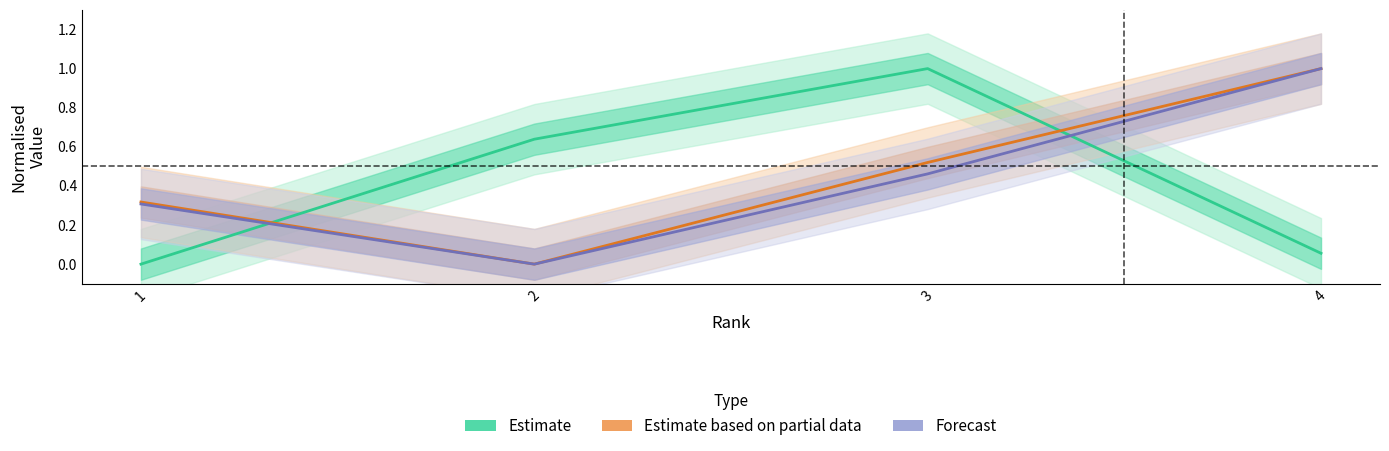

True or false: Estimate based on partial data and Forecast cross at least once.

False